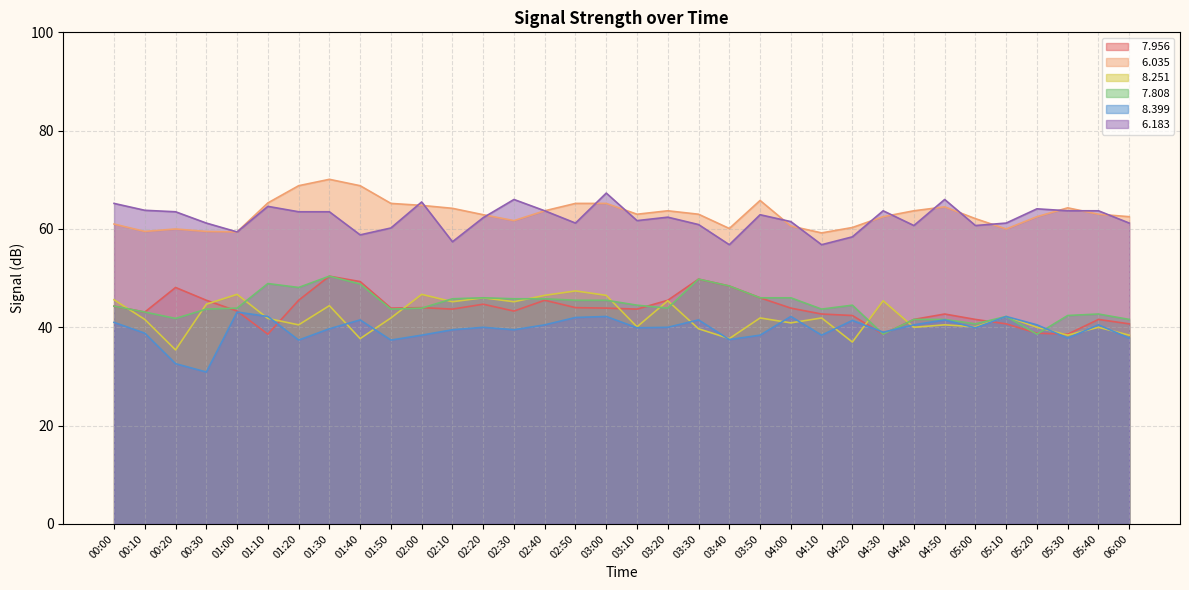

Reading left to right, list all the values displayed in this chart.

  7.956: 44.3	43.1	48.1	45.5	43.3	38.6	45.5	50.4	49.3	43.9	44.0	43.7	44.7	43.3	45.5	44.0	43.9	43.7	45.5	49.8	48.4	46.0	43.9	42.7	42.4	38.6	41.6	42.7	41.6	40.7	38.8	38.6	41.6	40.7
  6.035: 61.0	59.5	60.0	59.5	59.4	65.3	68.8	70.1	68.8	65.2	64.8	64.2	62.9	61.7	63.7	65.2	65.2	63.0	63.7	63.0	60.1	65.8	60.6	59.2	60.3	62.5	63.7	64.5	62.1	60.0	62.5	64.3	63.0	62.5
  8.251: 45.6	41.6	35.4	44.7	46.7	41.8	40.5	44.4	37.7	41.9	46.7	45.2	46.0	45.2	46.5	47.4	46.5	40.1	45.4	39.7	37.7	41.9	40.9	41.9	37.0	45.4	40.0	40.5	40.1	42.2	40.0	38.4	40.0	38.4
  7.808: 44.3	43.1	41.8	43.7	43.9	48.9	48.1	50.4	48.8	43.7	43.9	45.8	46.0	45.8	45.8	45.5	45.5	44.5	43.9	49.8	48.4	46.0	46.0	43.7	44.5	38.6	41.6	41.6	40.7	42.2	38.6	42.4	42.7	41.6
  8.399: 41.0	38.8	32.6	30.9	43.1	42.2	37.4	39.7	41.5	37.4	38.4	39.5	40.0	39.5	40.5	42.0	42.2	39.9	40.0	41.5	37.5	38.4	42.2	38.4	41.4	39.0	40.5	41.5	39.9	42.2	40.5	37.8	40.5	37.8
  6.183: 65.2	63.8	63.5	61.2	59.4	64.6	63.5	63.5	58.8	60.2	65.5	57.4	62.3	66.0	63.7	61.2	67.3	61.7	62.4	60.9	56.8	62.9	61.5	56.8	58.4	63.7	60.7	66.0	60.7	61.2	64.1	63.7	63.7	61.2